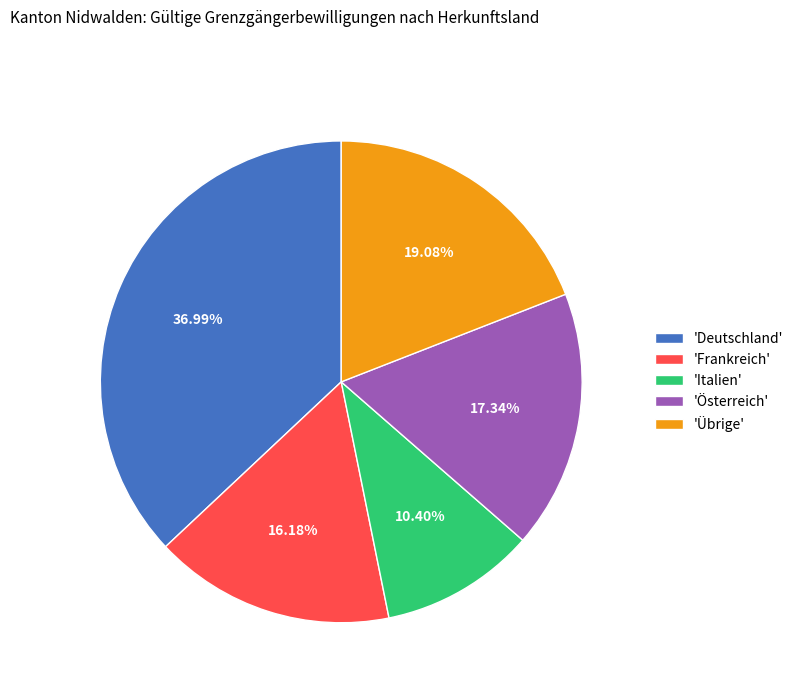

Do 'Österreich' and 'Italien' together represent more than half of the pie?

No